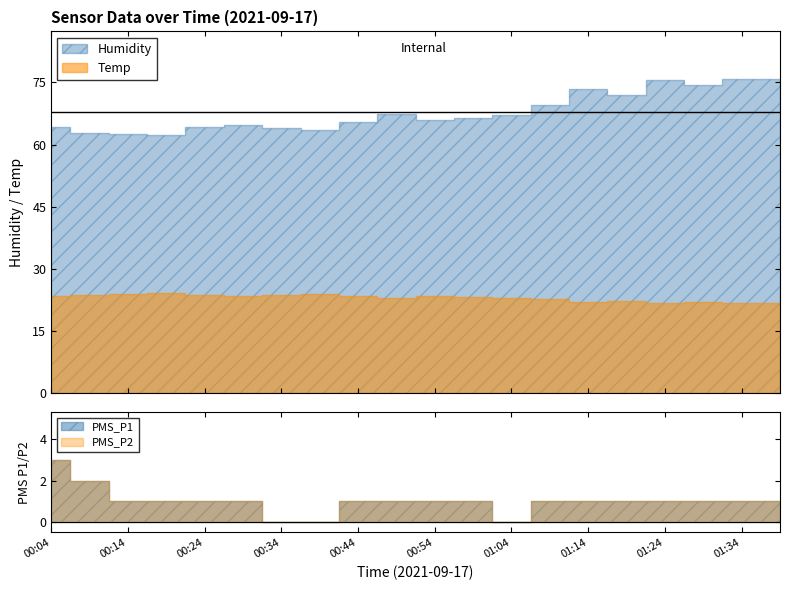

The PMS_P1 series shows 1.0 at 00:14. True or false?

True